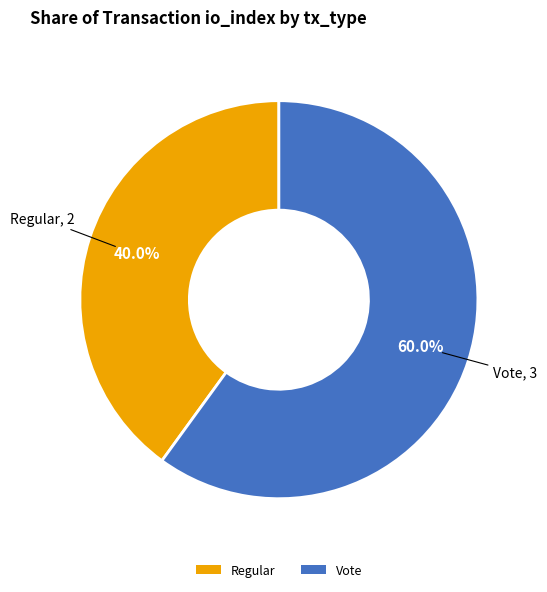

Count the number of slices in the pie.

2